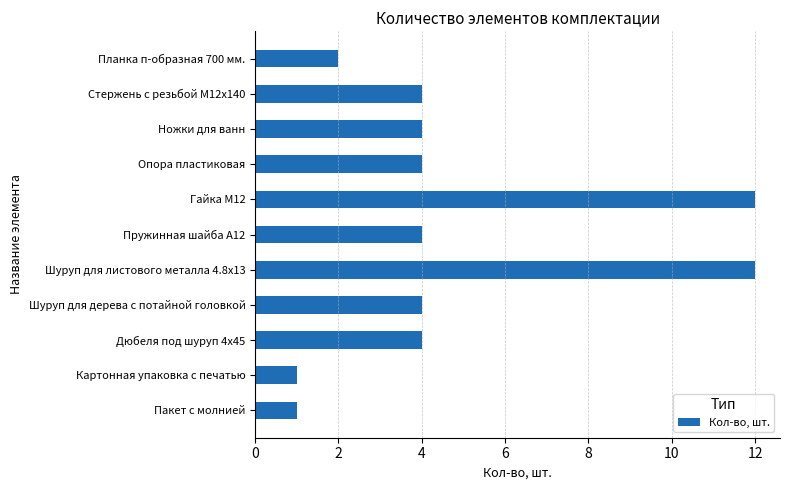

Reading bottom to top, what are all the values shown in this chart?

Пакет с молнией=1	Картонная упаковка с печатью=1	Дюбеля под шуруп 4x45=4	Шуруп для дерева с потайной головкой=4	Шуруп для листового металла 4.8x13=12	Пружинная шайба A12=4	Гайка М12=12	Опора пластиковая=4	Ножки для ванн=4	Стержень с резьбой M12x140=4	Планка п-образная 700 мм.=2